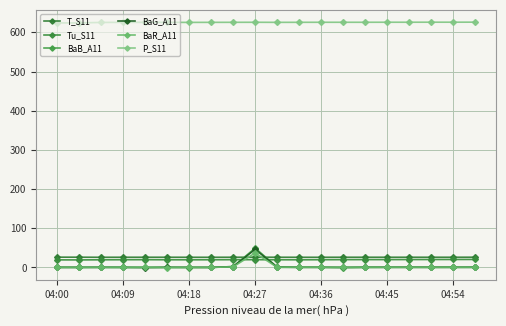

What is the lowest value of the BaB_A11 series?

-0.3